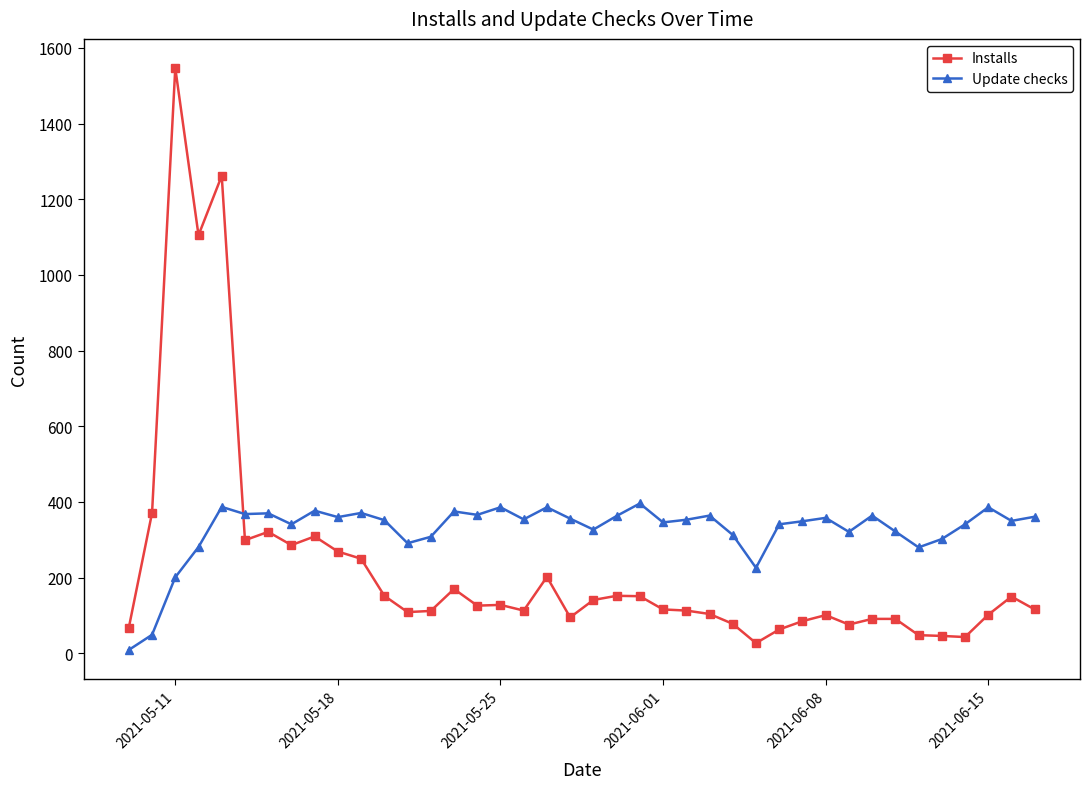

Rank the series by their maximum value, from highest to lowest.

Installs, Update checks